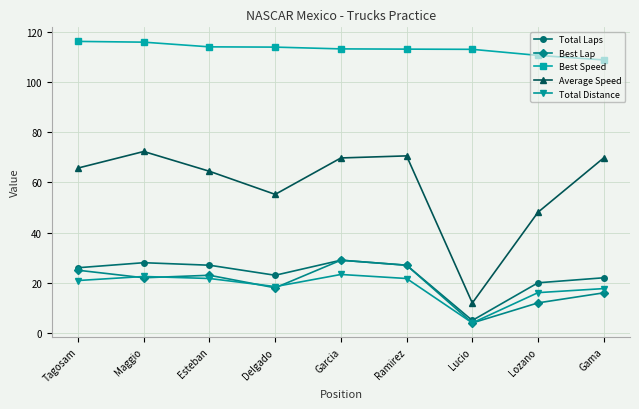

True or false: Average Speed and Total Distance cross at least once.

False